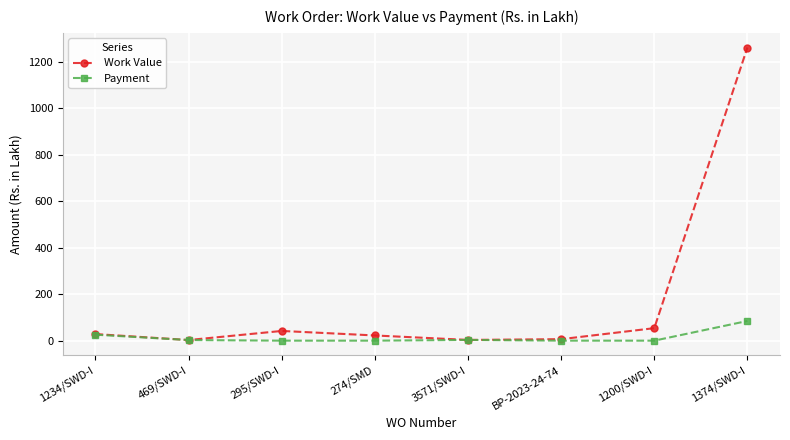

Rank the series by their average value, from lowest to highest.

Payment, Work Value